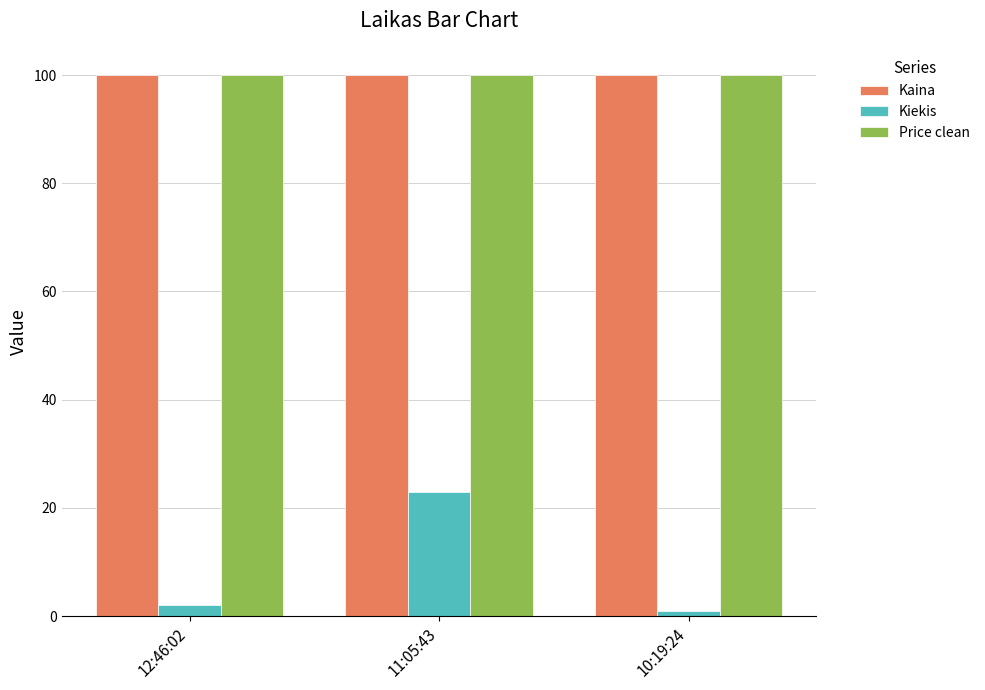

What is the label of the 1st bar from the left?

12:46:02